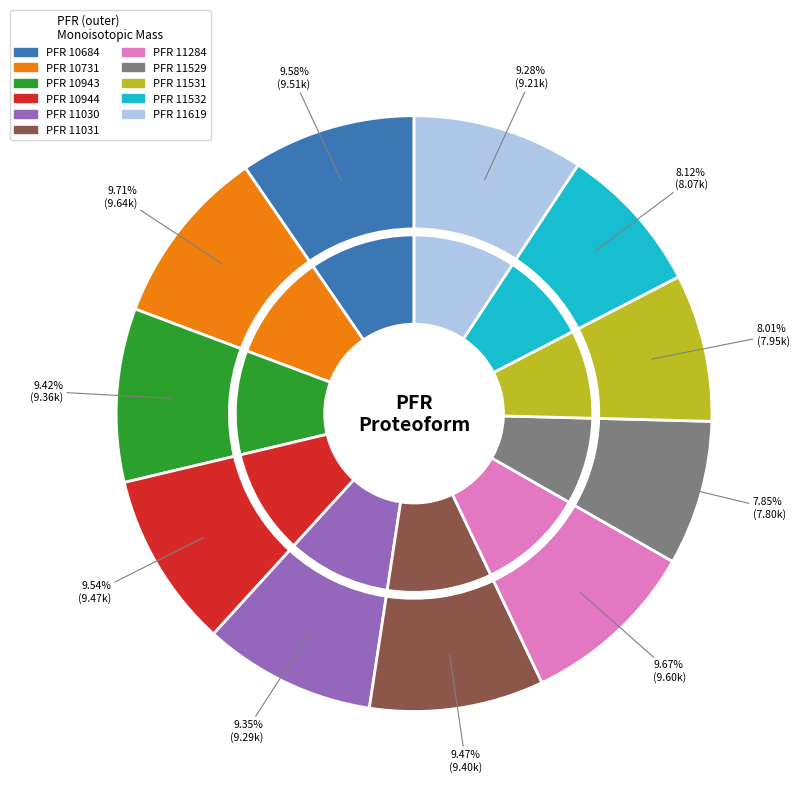

The 10731 slice represents 1% of the pie. True or false?

False